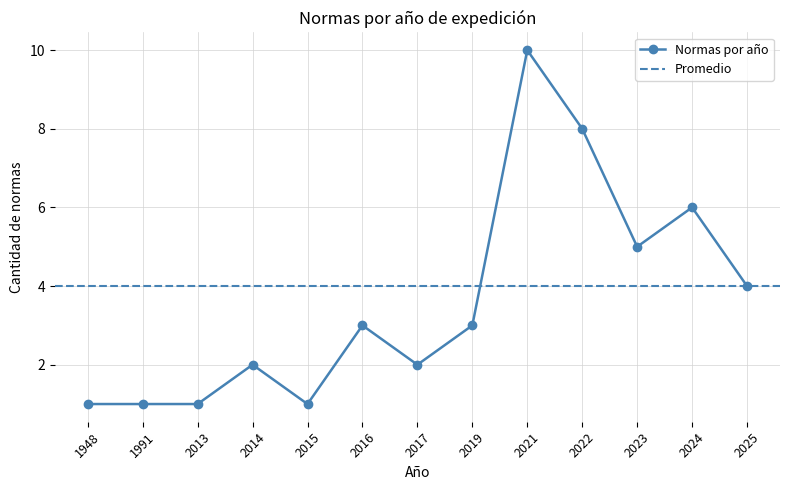

What is the value of the Normas por año point at the 11th from the left?

5